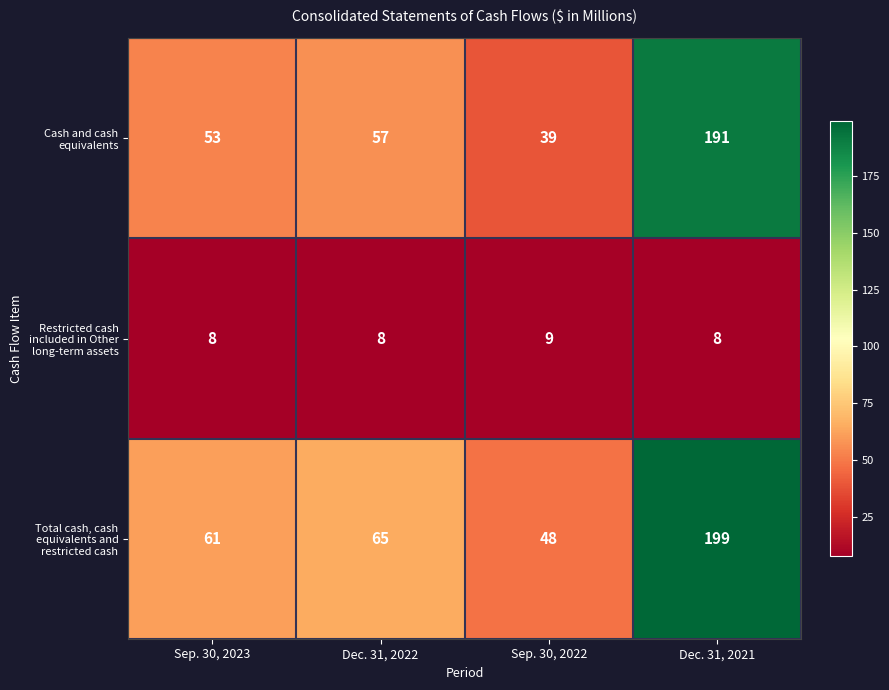

Reading left to right, what are all the values shown in this chart?

Cash and cash equivalents: Sep. 30, 2023=53	Dec. 31, 2022=57	Sep. 30, 2022=39	Dec. 31, 2021=191
Restricted cash included in Other long-term assets: Sep. 30, 2023=8	Dec. 31, 2022=8	Sep. 30, 2022=9	Dec. 31, 2021=8
Total cash, cash equivalents and restricted cash: Sep. 30, 2023=61	Dec. 31, 2022=65	Sep. 30, 2022=48	Dec. 31, 2021=199